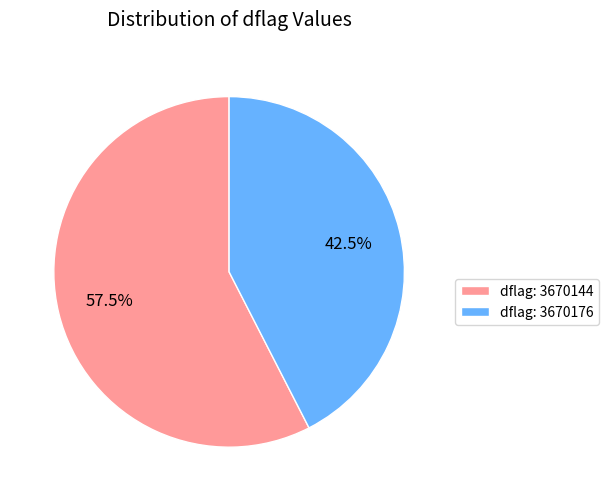

Is there any slice that represents more than half of the pie?

Yes